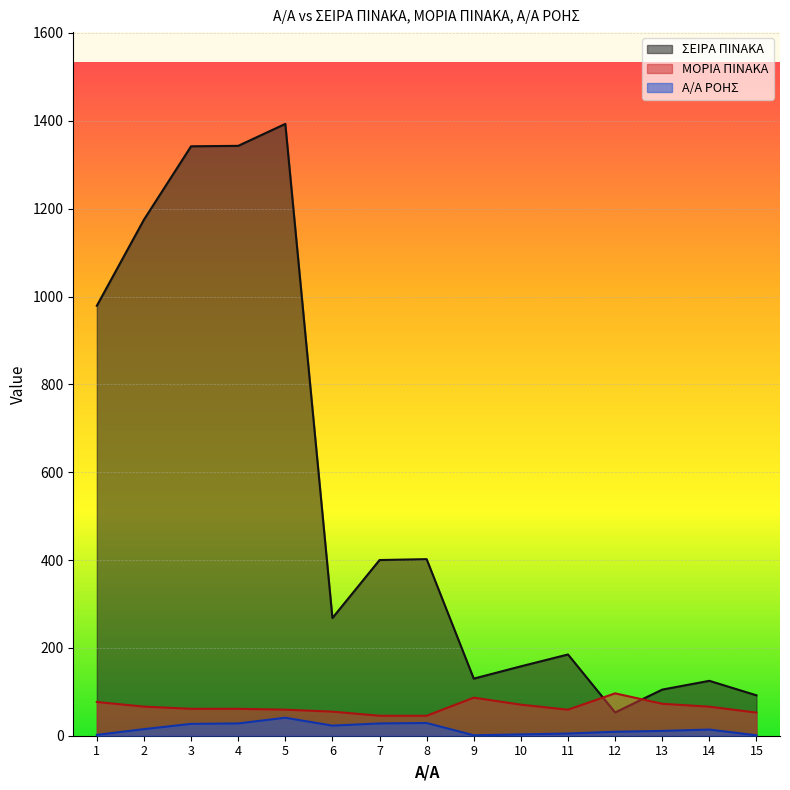

Which series has the largest total across all categories?

ΣΕΙΡΑ ΠΙΝΑΚΑ